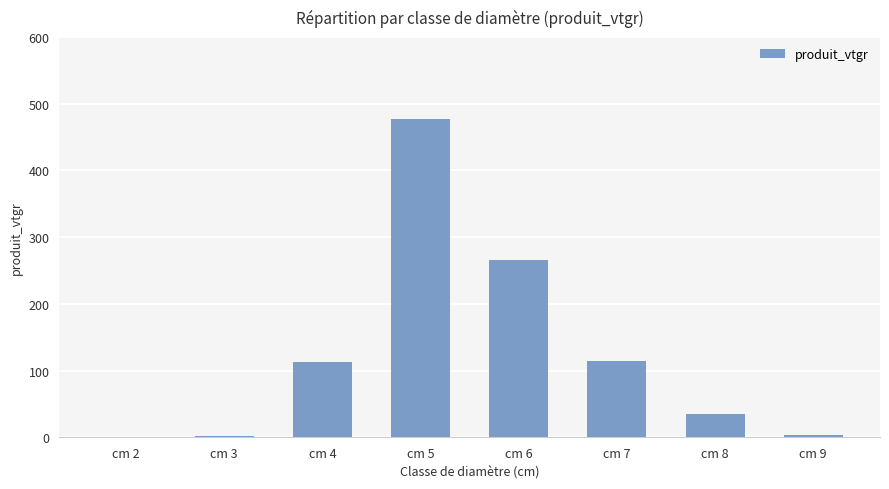

What is the change in value from cm 4 to cm 5?

+364.8